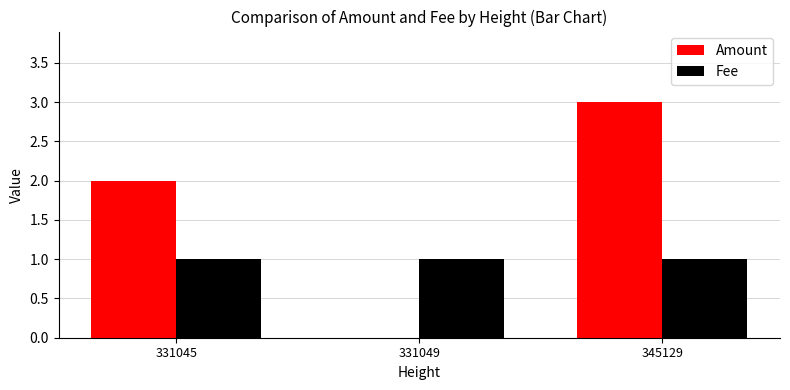

What is the approximate value of Amount at 345129?

3.0